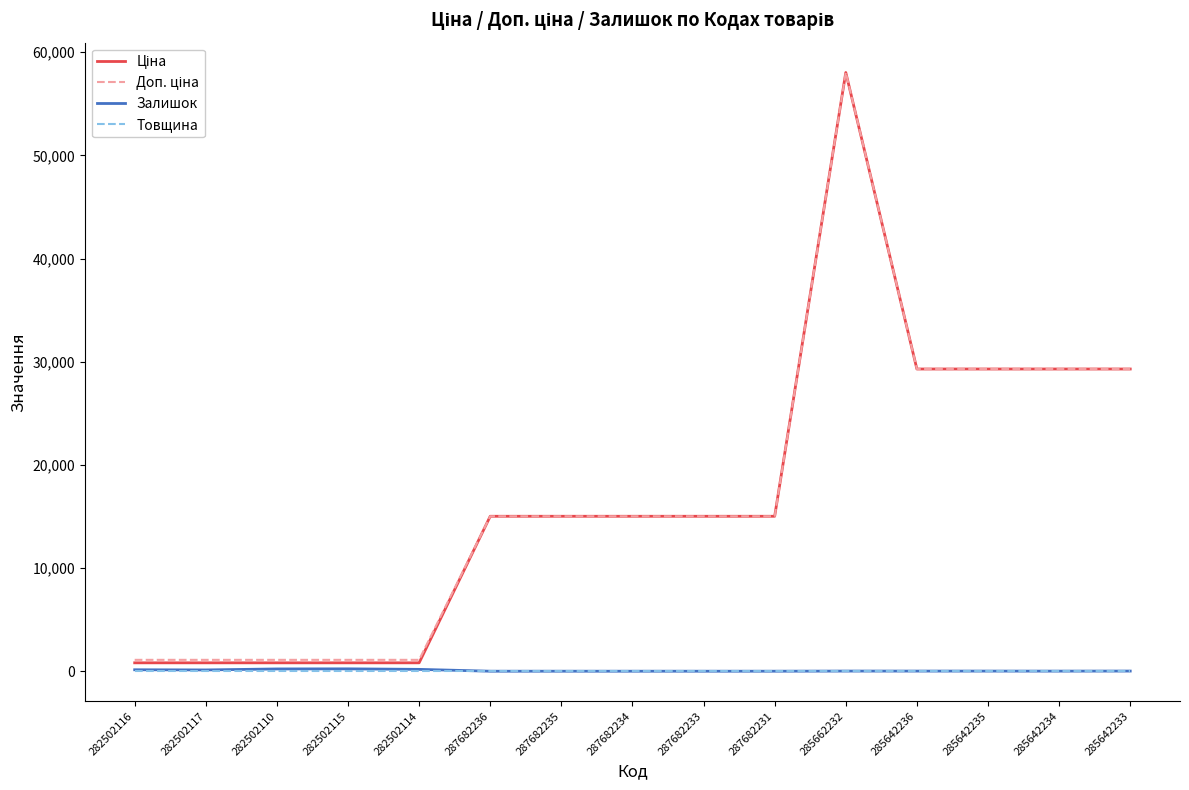

At which category is the sum across all series the highest?

285662232